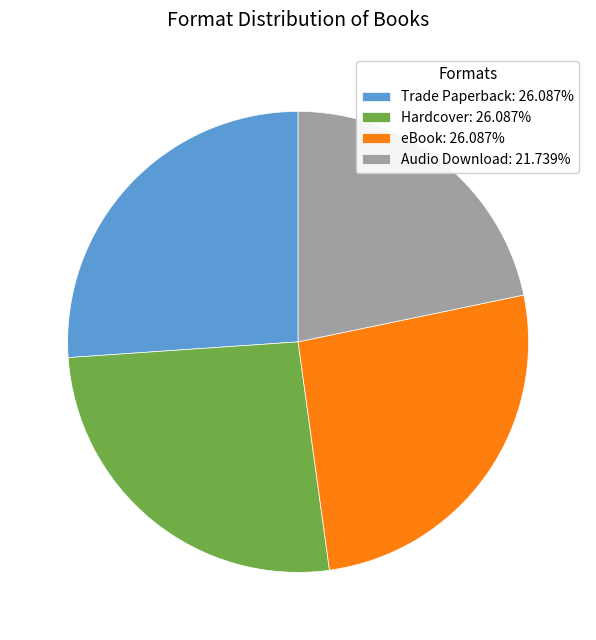

Count the number of slices in the pie.

4